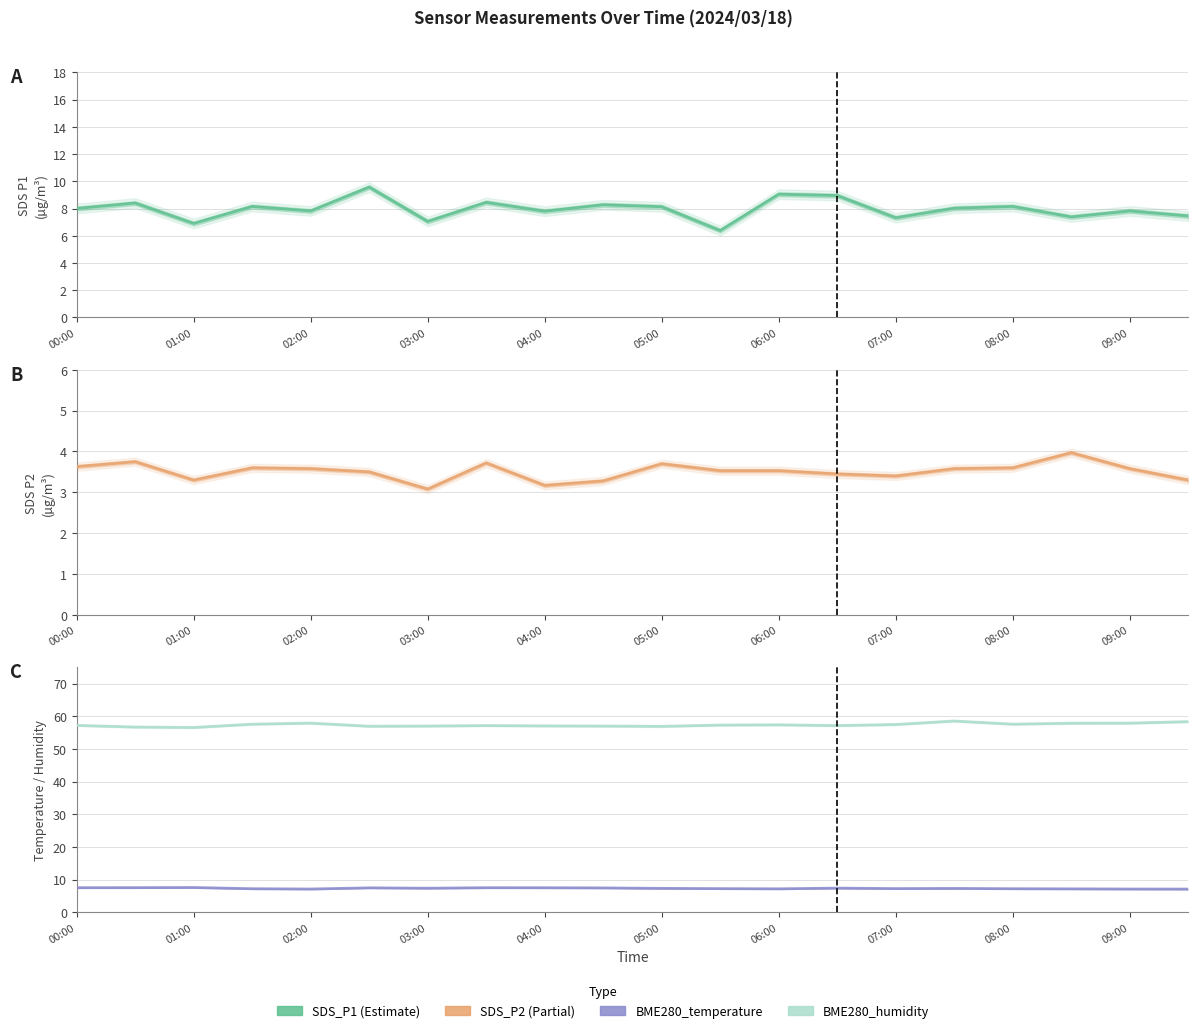

How many interior local valleys does the BME280_humidity series have?

5